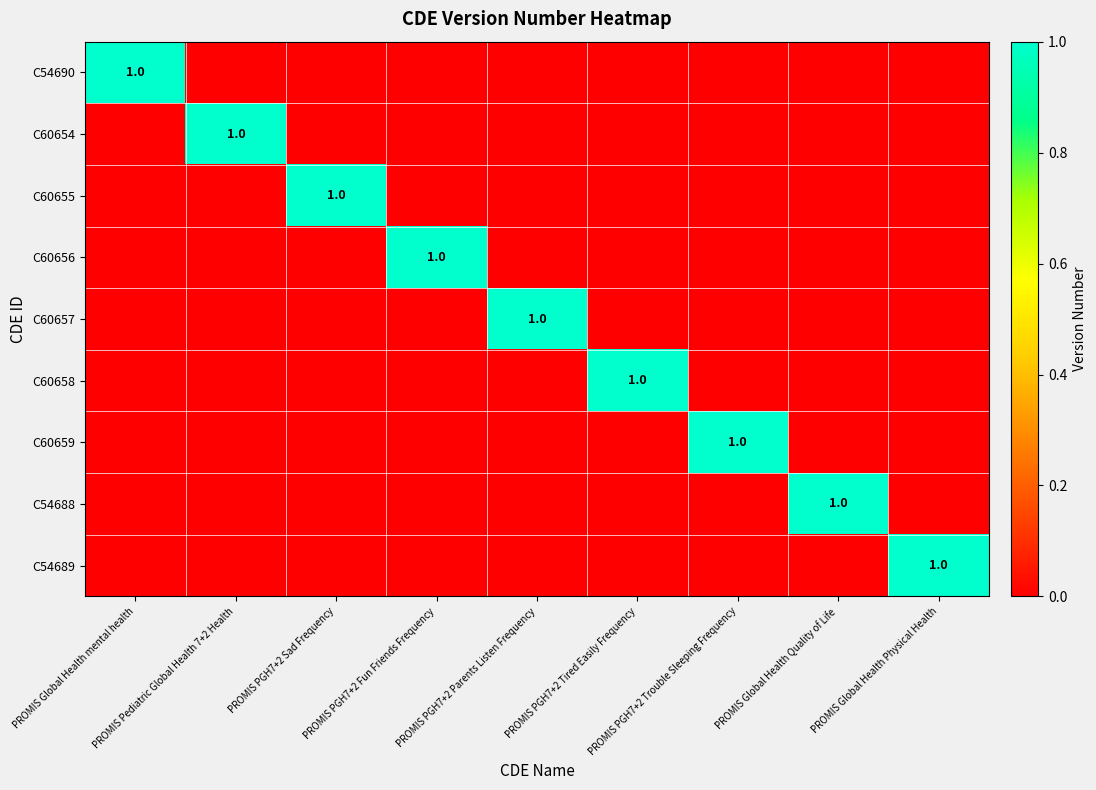

What is the maximum value for C54689?

1